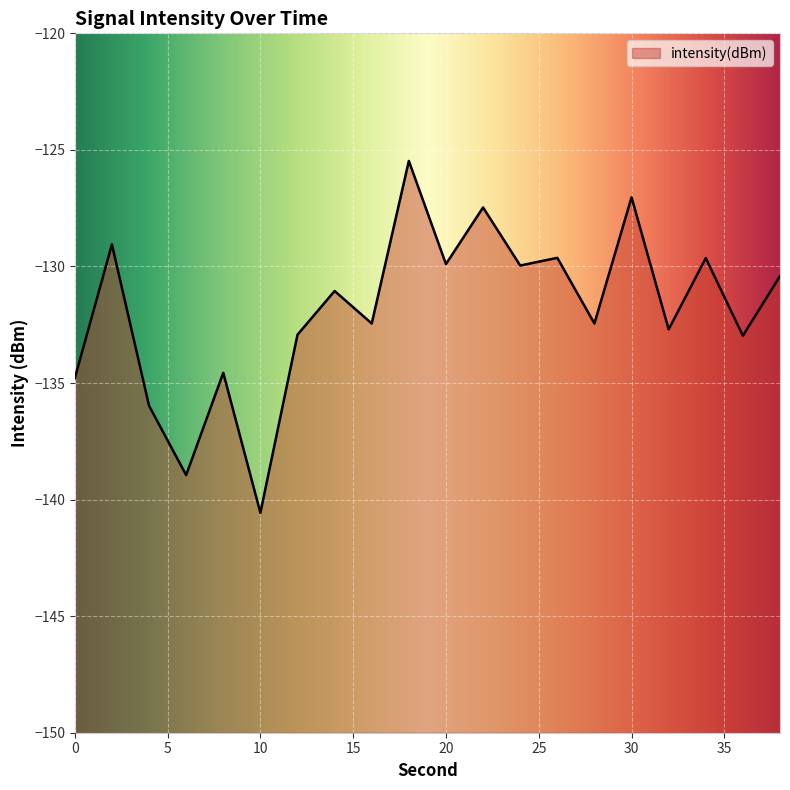

Reading right to left, extract all data points from this chart.

38=-130.4	36=-133.0	34=-129.6	32=-132.7	30=-127.0	28=-132.4	26=-129.6	24=-130.0	22=-127.5	20=-129.9	18=-125.5	16=-132.4	14=-131.1	12=-132.9	10=-140.6	8=-134.6	6=-138.9	4=-136.0	2=-129.1	0=-134.8